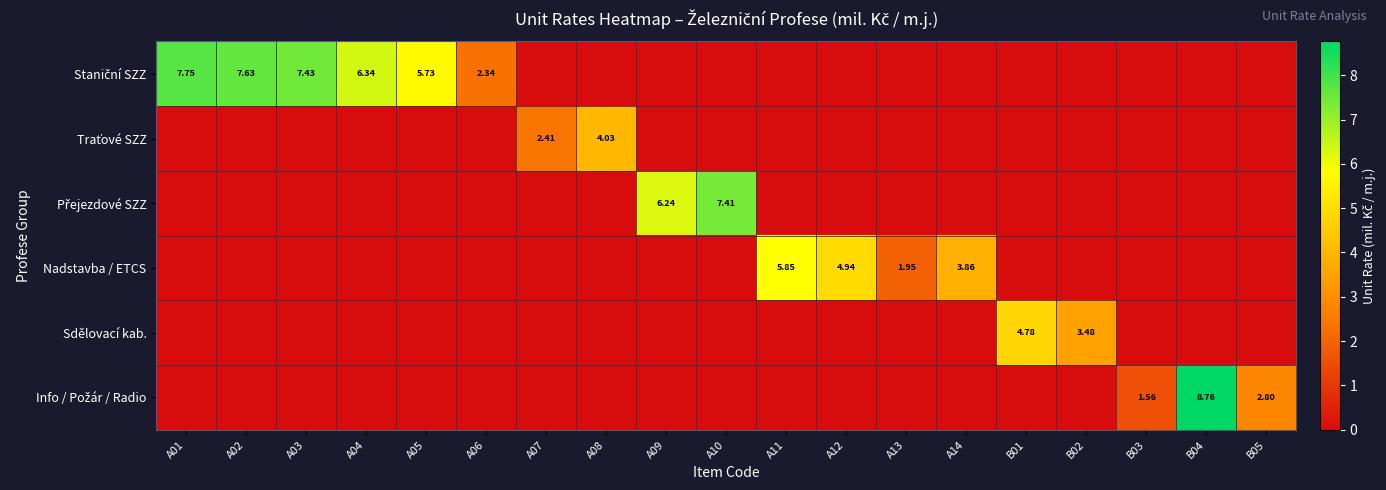

At which label does Traťové SZZ reach its peak?

A08